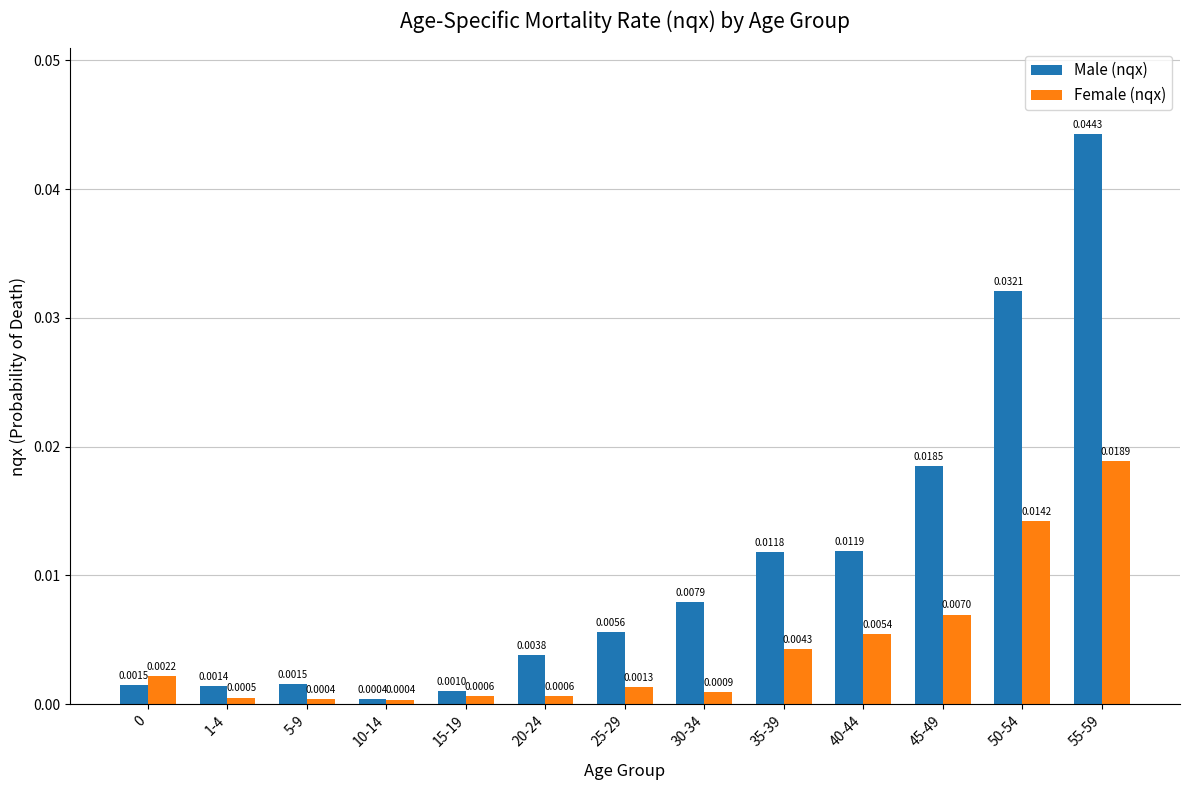

Which series changed the most between 0 and 25-29?

Male (nqx)